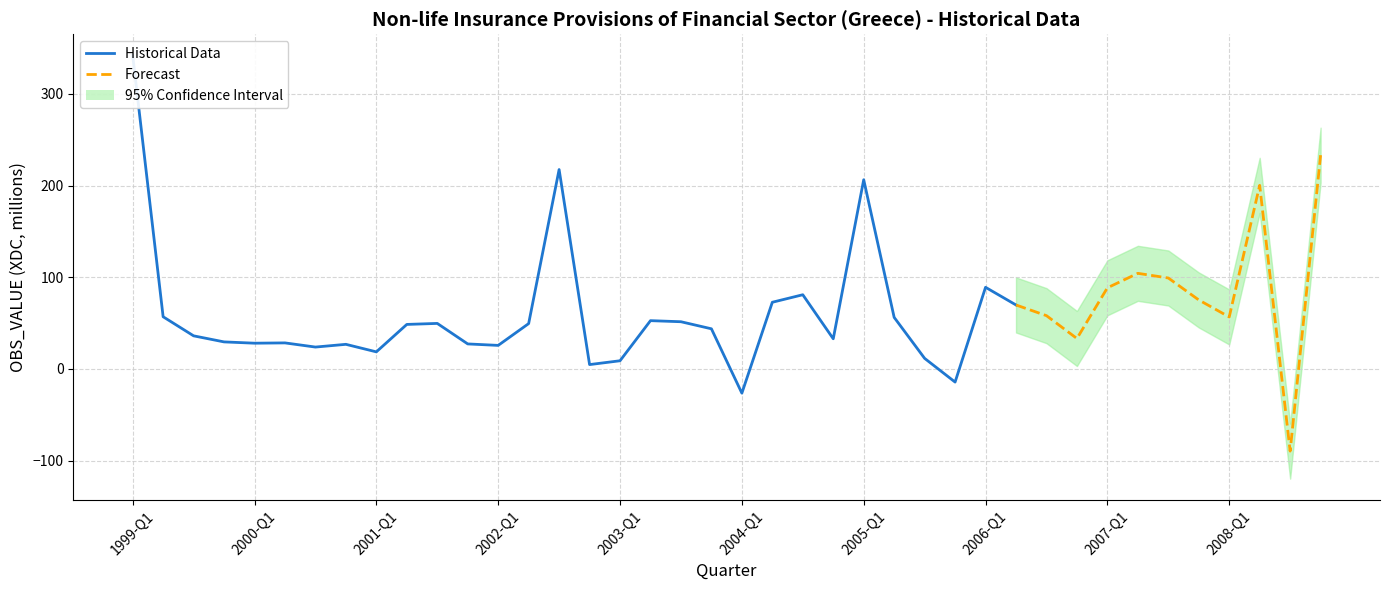

Reading right to left, what are all the values shown in this chart?

233.1	-89.5	200.2	56.7	75.2	99.2	104.3	88.5	33.2	58.1	69.8	89.0	-14.3	11.6	56.2	206.3	32.9	80.9	72.7	-26.4	43.8	51.5	52.7	9.0	4.8	217.4	49.5	25.7	27.3	49.7	48.6	18.7	26.9	23.9	28.4	28.1	29.5	36.1	56.9	341.9